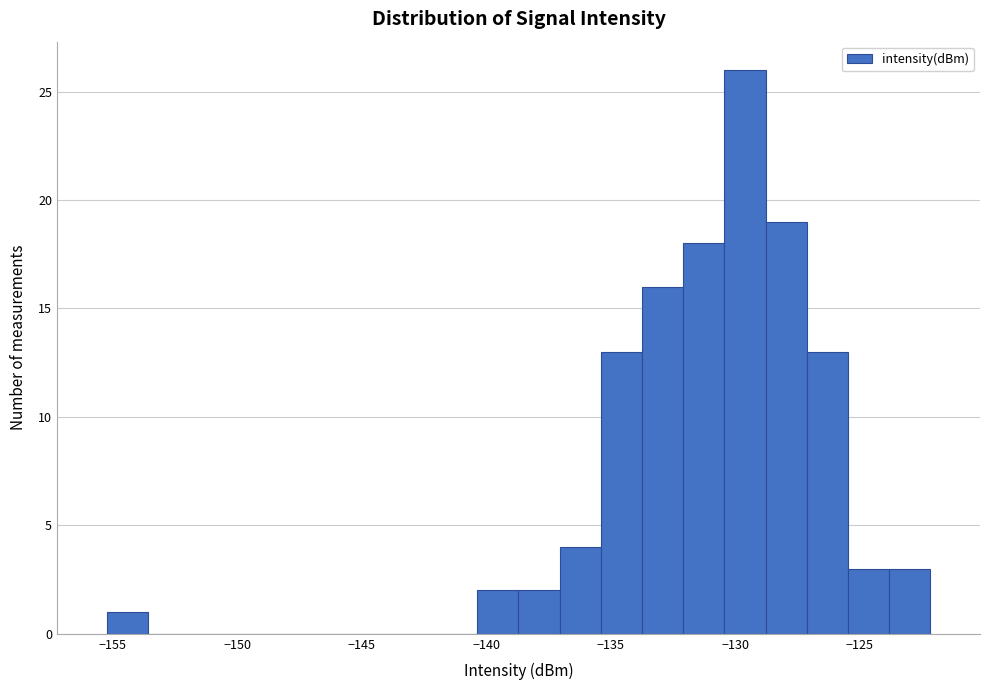

Around what value on the x-axis is the tallest bar? Give the approximate position of its centre, as read against the axis.

-129.5